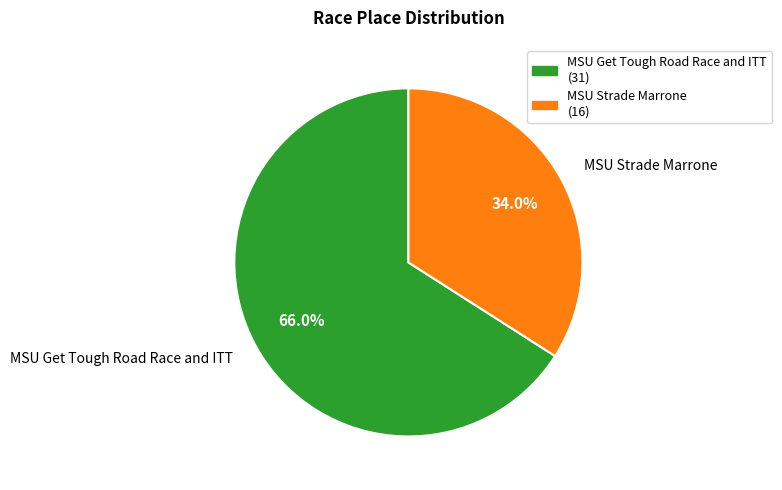

Which category has the smallest portion of the pie?

MSU Strade Marrone